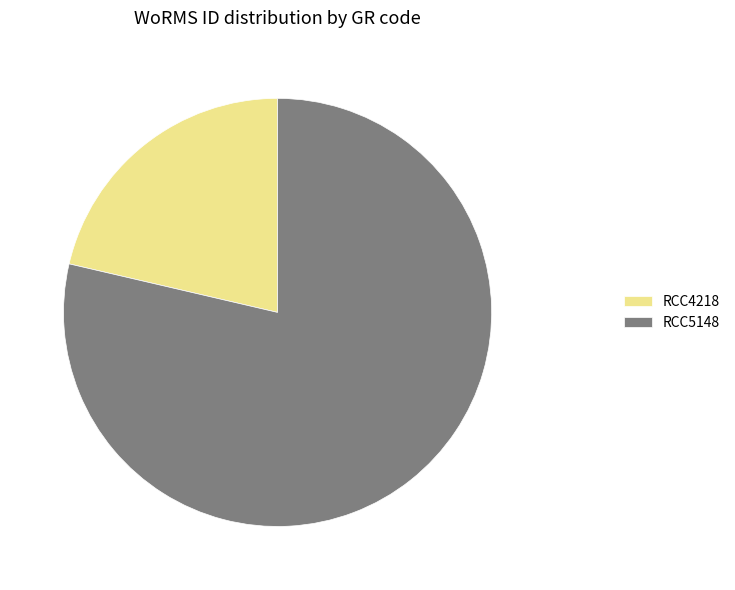

Approximately how many times larger is the value at RCC4218 compared to RCC5148?

0.3